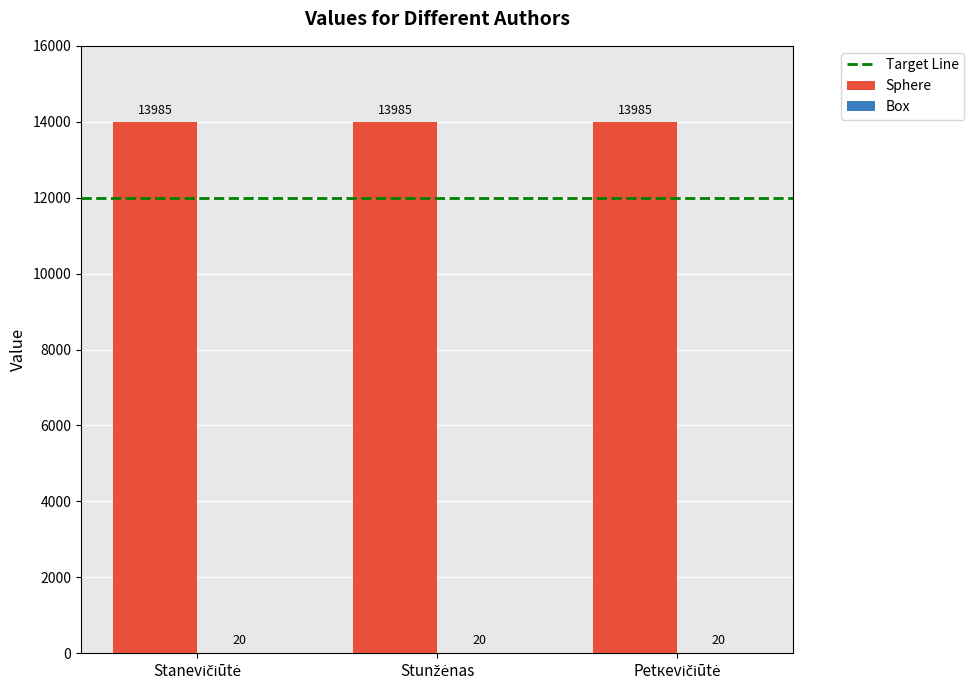

Which series has the largest total across all categories?

Sphere